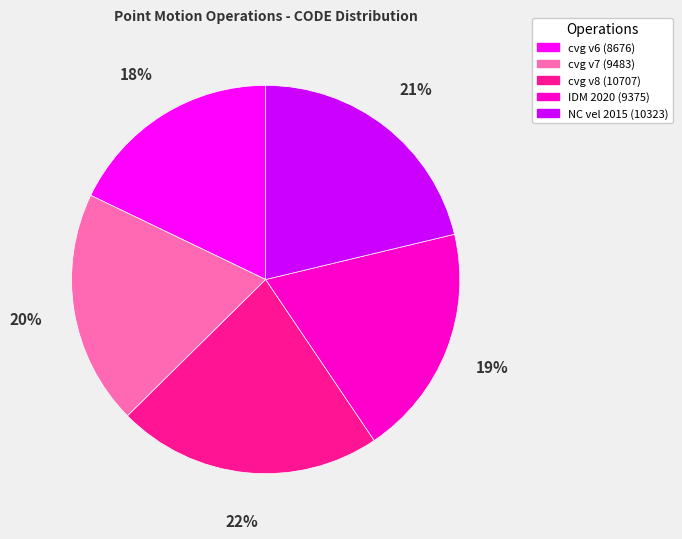

Which category has the biggest portion of the pie?

cvg v8 (10707)